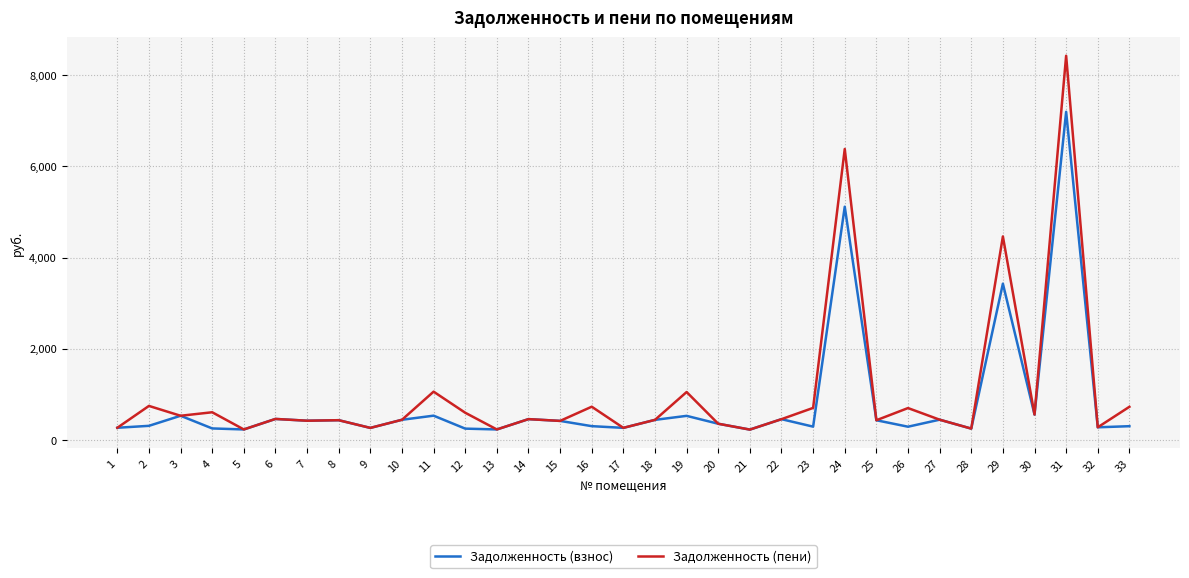

What is the spread (max minus min) of values at 24?

1268.1